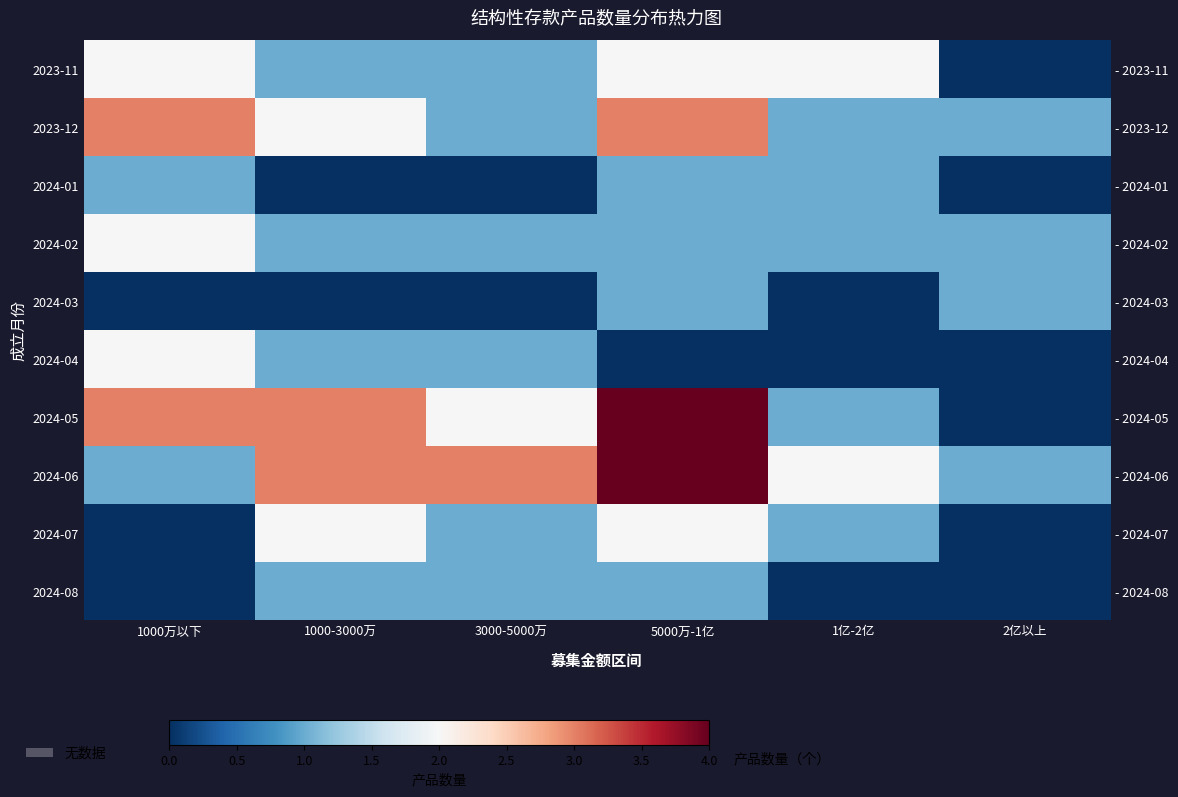

True or false: 2023-12 has a value of 2 at 1000-3000万.

True